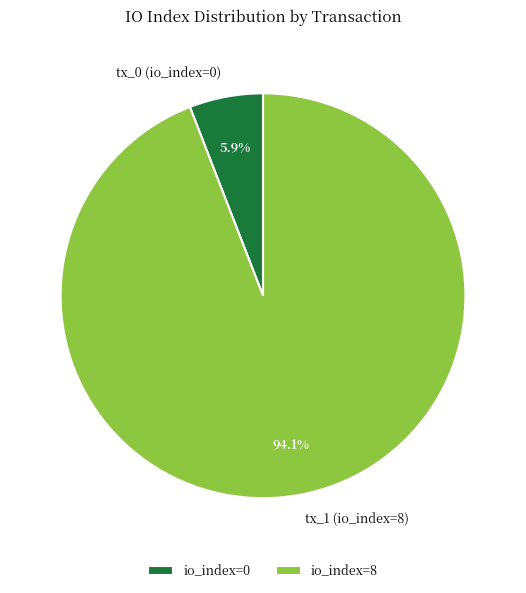

Which has a higher value, tx_0 (io_index=0) or tx_1 (io_index=8)?

tx_1 (io_index=8)